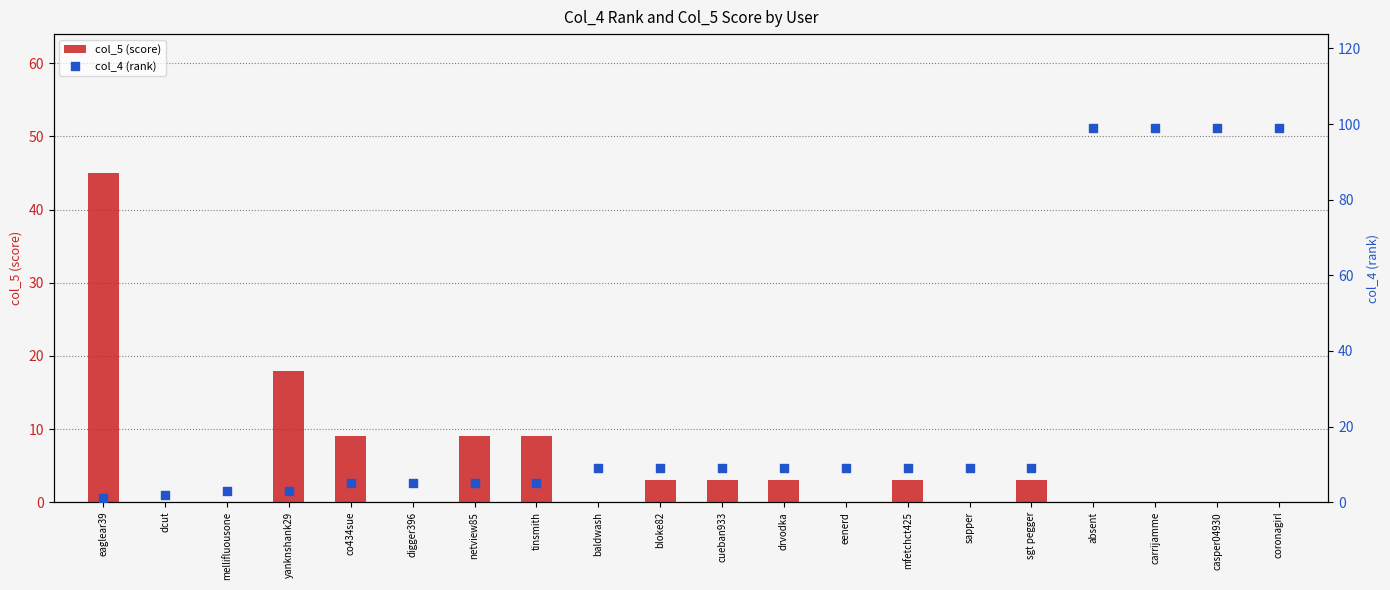

Which series has the largest total across all categories?

col_4 (rank)